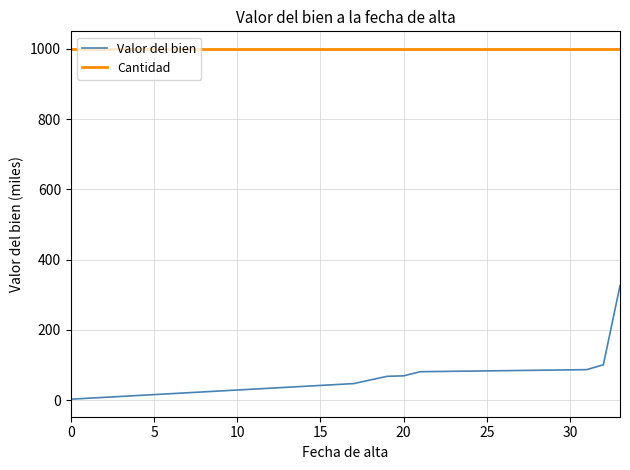

Rank the series by their average value, from highest to lowest.

Cantidad, Valor del bien